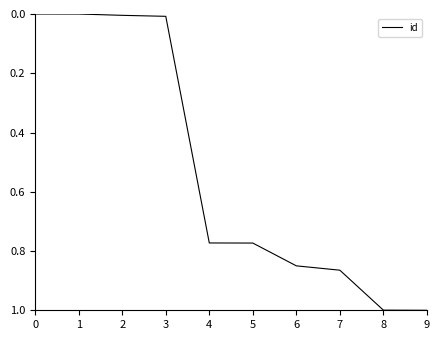

How many lines are shown in the chart?

1